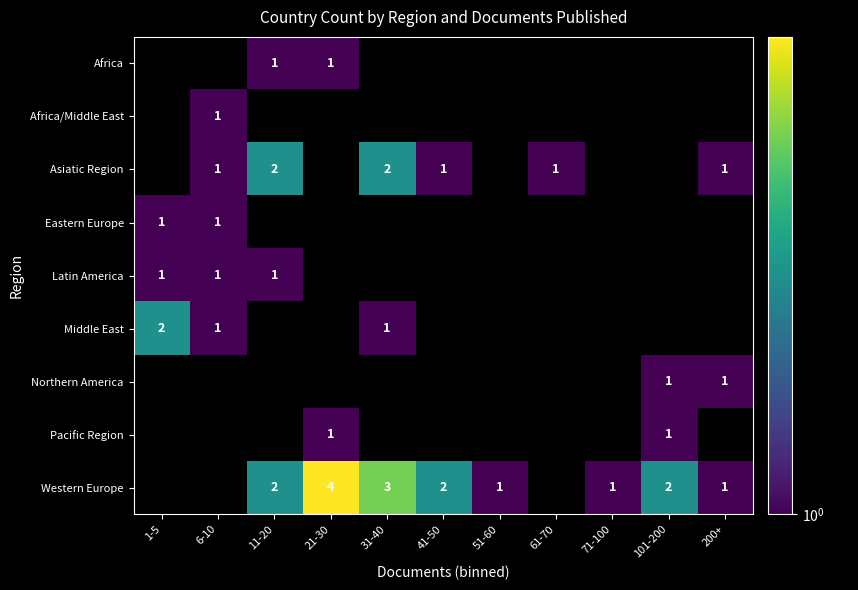

The value of Pacific Region at 21-30 is 1. True or false?

True